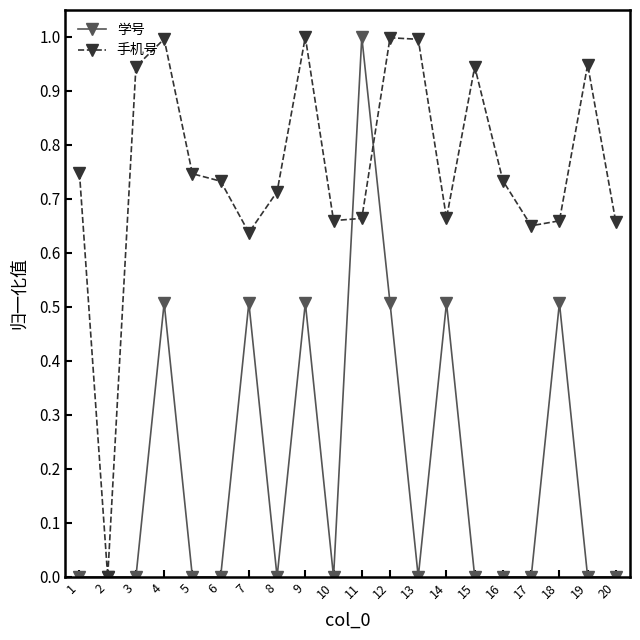

Rank the series by their average value, from lowest to highest.

学号, 手机号